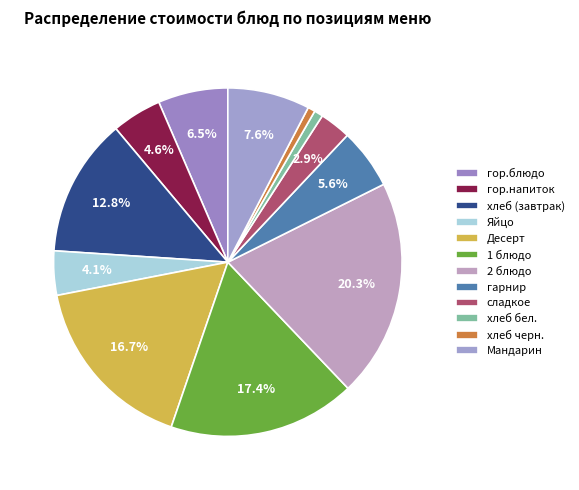

What is the smallest slice in the pie chart?

хлеб черн.